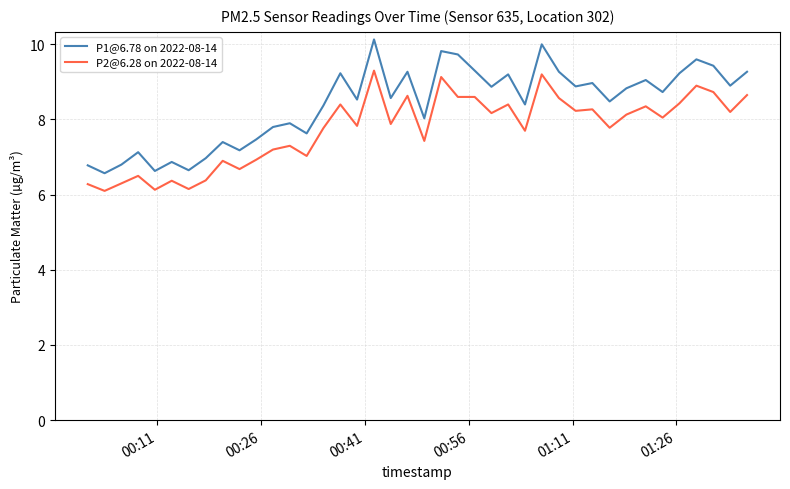

How many categories are shown in the chart?

40